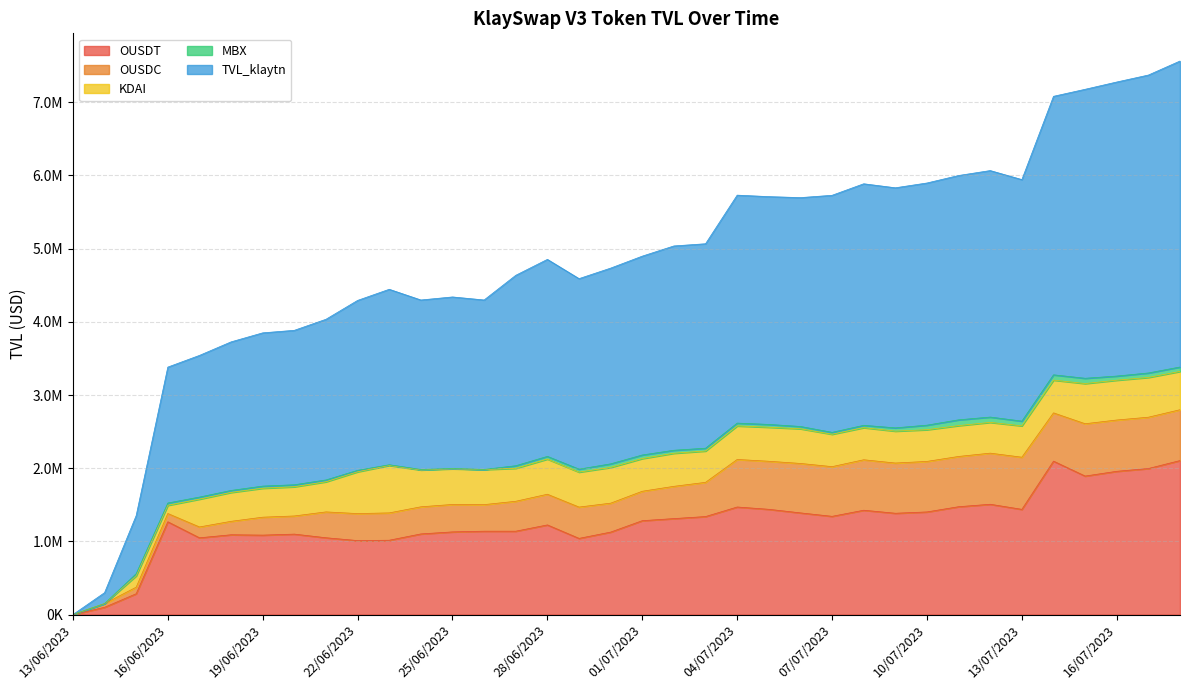

True or false: OUSDT and TVL_klaytn cross at least once.

False